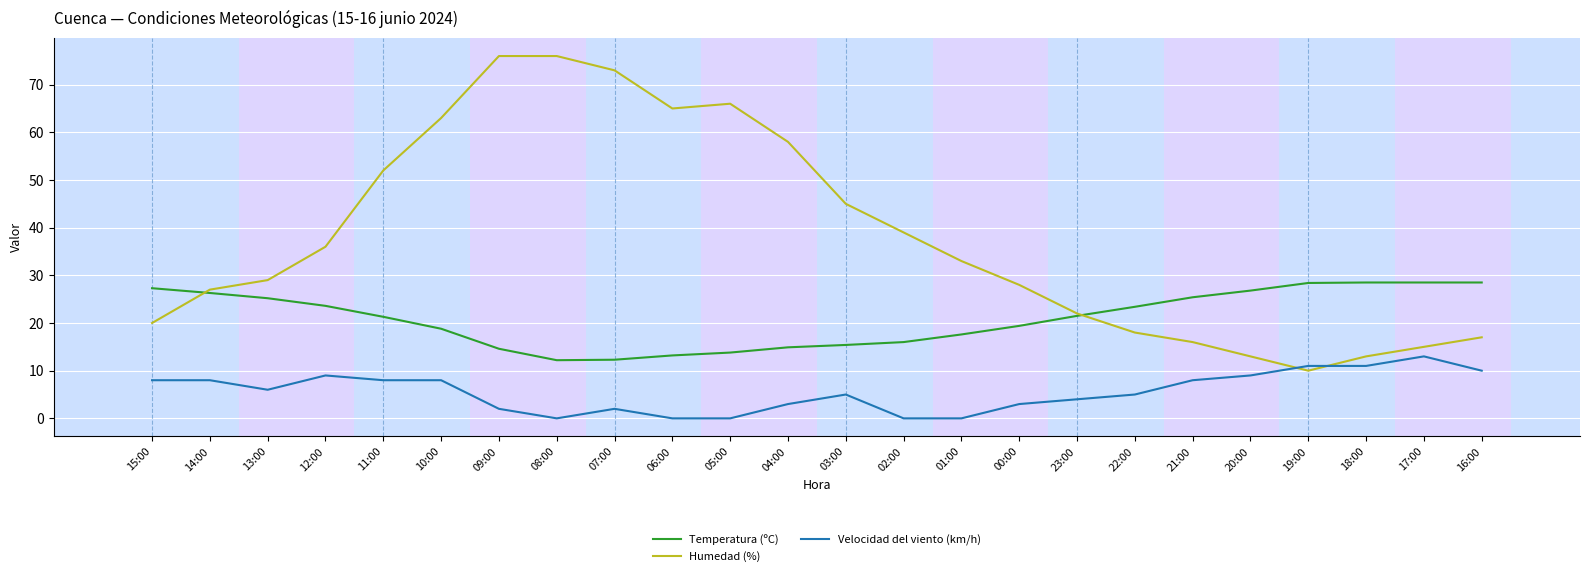

How many lines are shown in the chart?

3